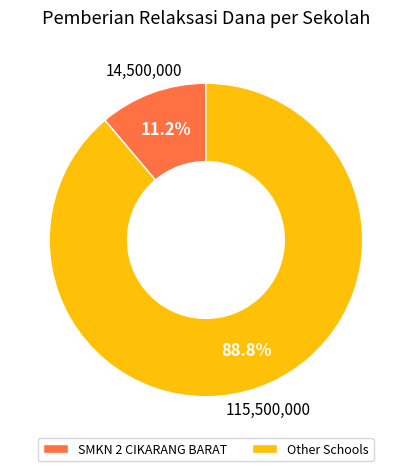

What is the smallest slice in the pie chart?

SMKN 2 CIKARANG BARAT